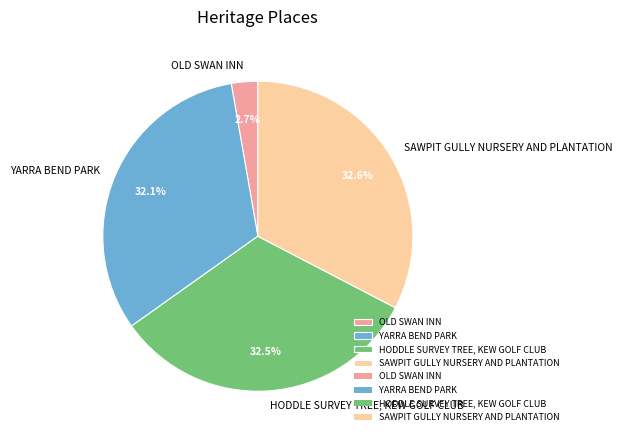

How much of the chart is everything except YARRA BEND PARK?

67.9%